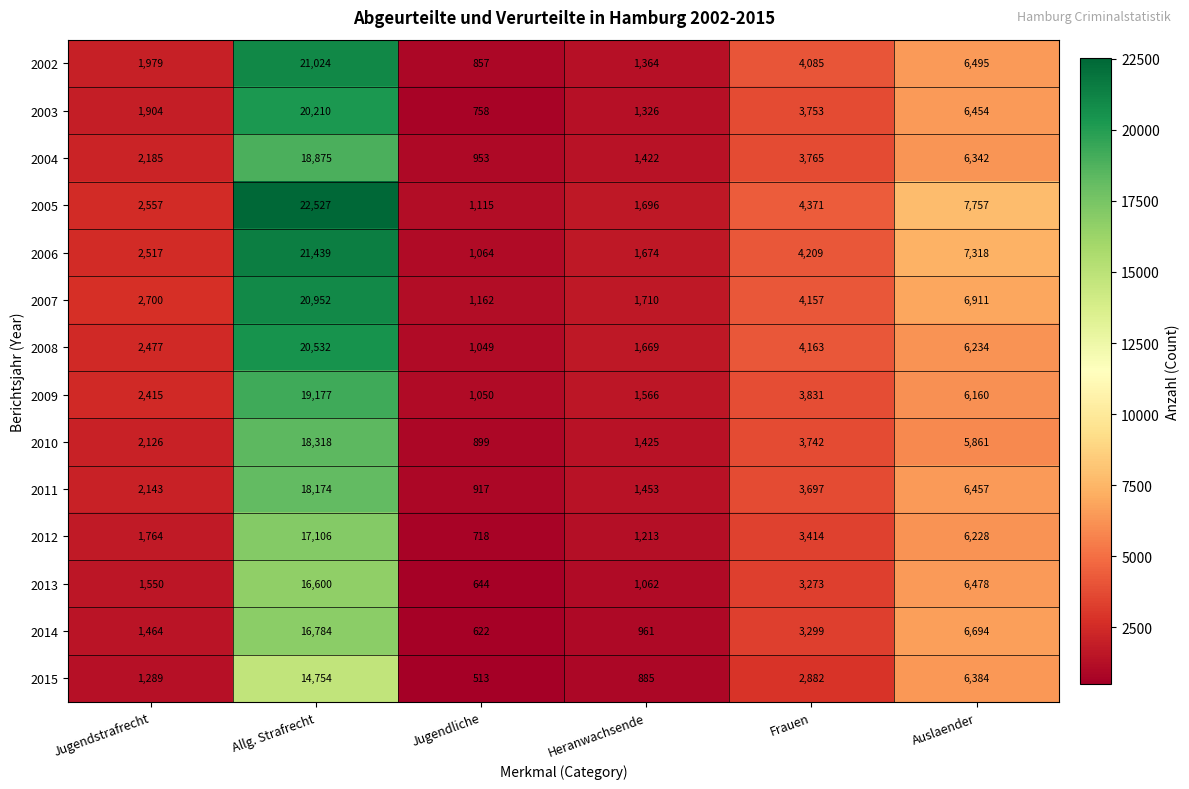

At which category does the chart reach its minimum across all series?

Jugendliche